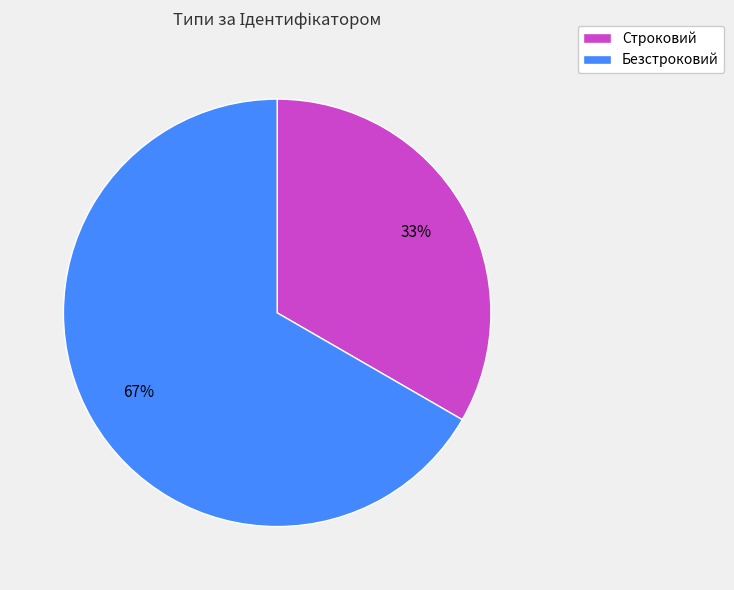

How many segments does this pie chart have?

2